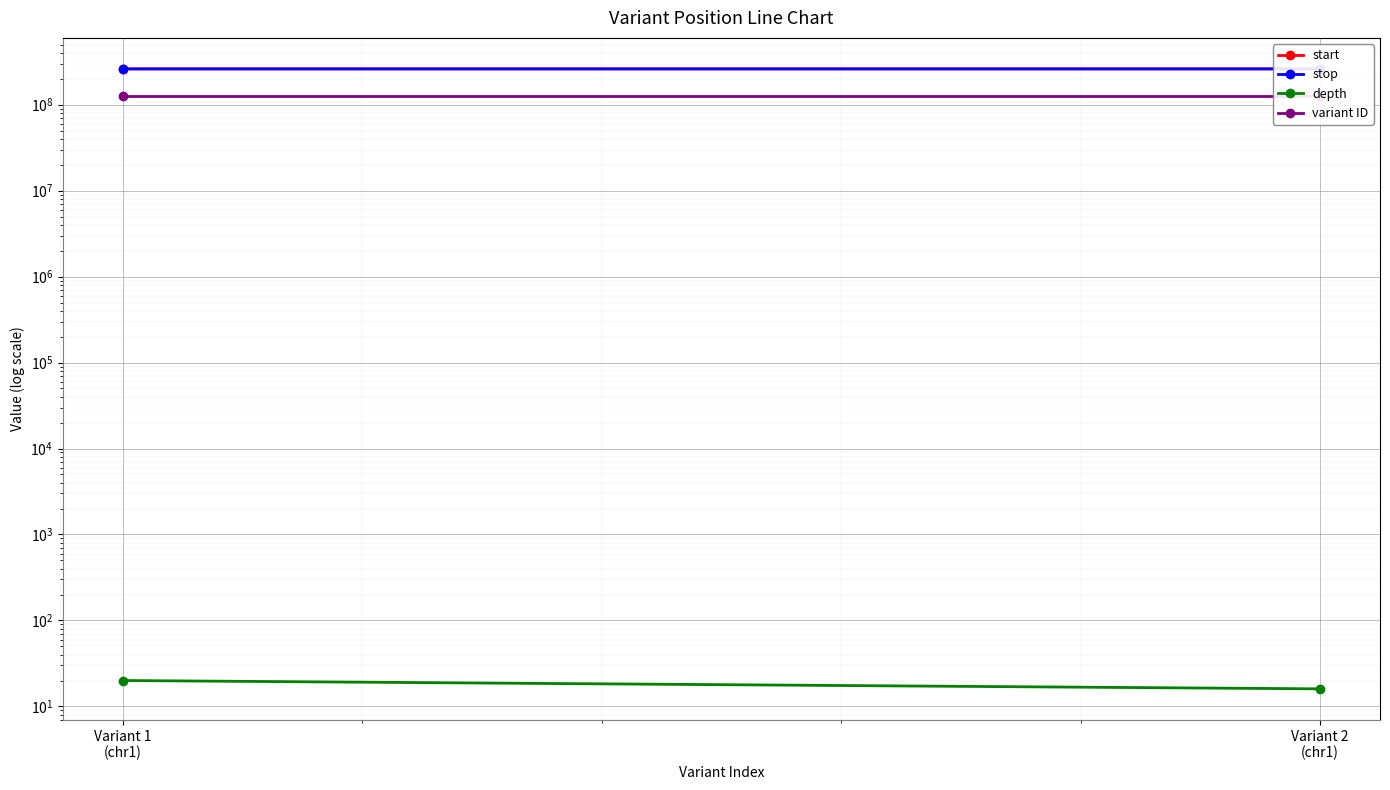

Which has a higher value, Variant 2
(chr1) or Variant 1
(chr1)?

Variant 2
(chr1)